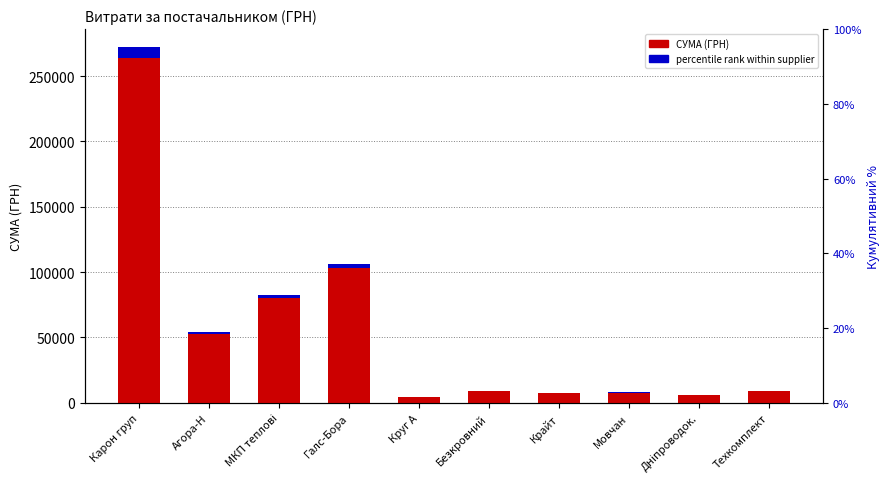

What is the value of the percentile rank within supplier bar at the 10th from the left?

278.1